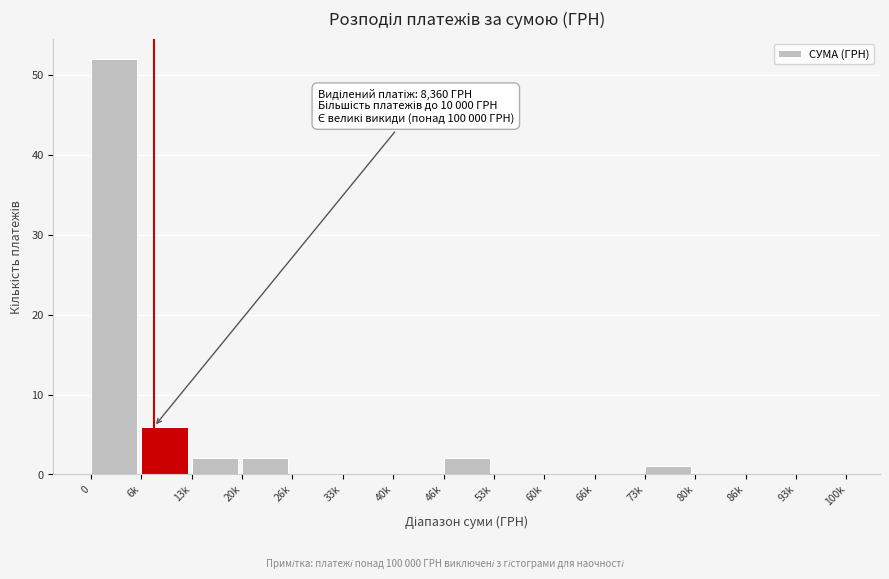

Reading left to right, what are all the values shown in this chart?

0=52	6k=6	13k=2	20k=2	26k=0	33k=0	40k=0	46k=2	53k=0	60k=0	66k=0	73k=1	80k=0	86k=0	93k=0